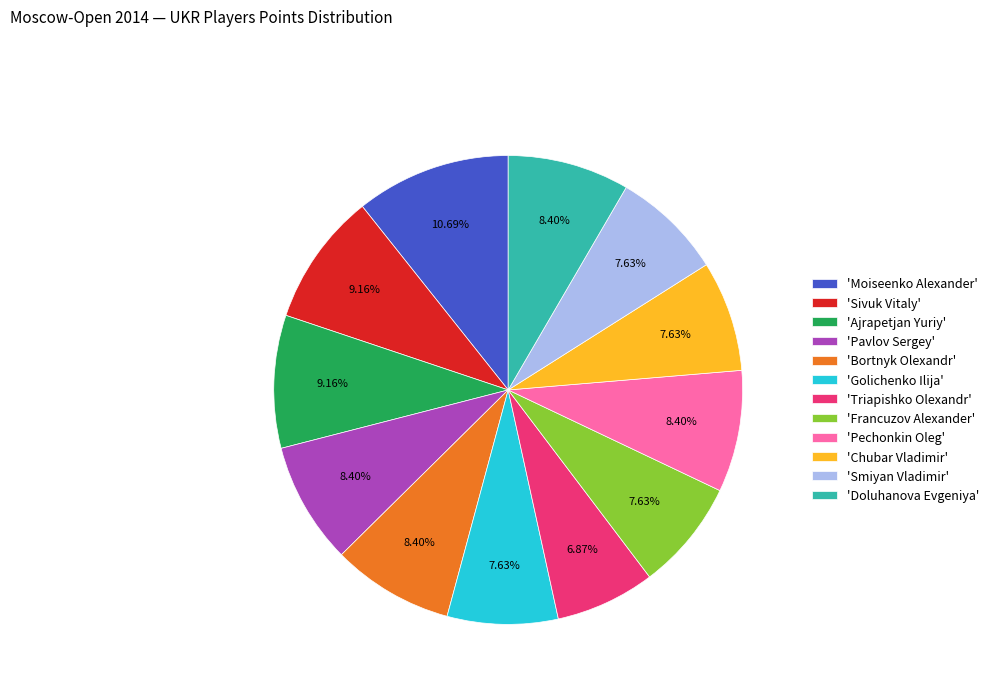

To the nearest percent, what is the difference between the largest and smallest slice percentages?

4%